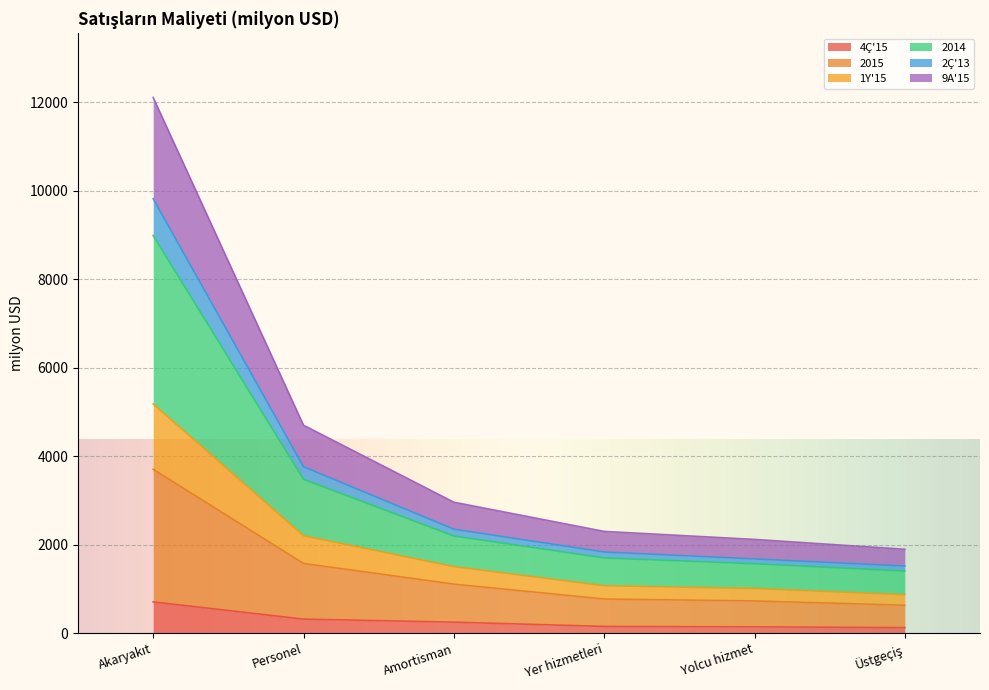

Does the chart display data point markers on the line(s)?

No